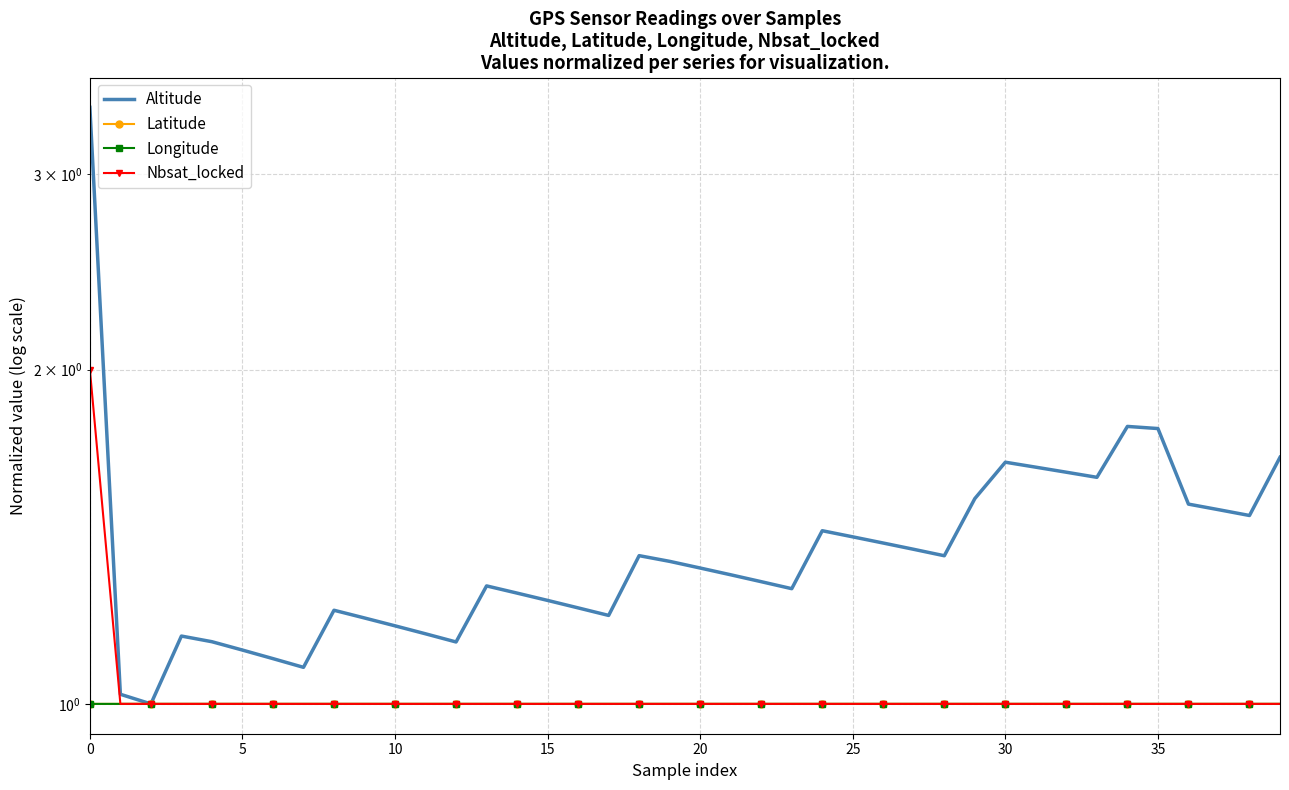

True or false: Latitude and Longitude intersect in this chart.

False